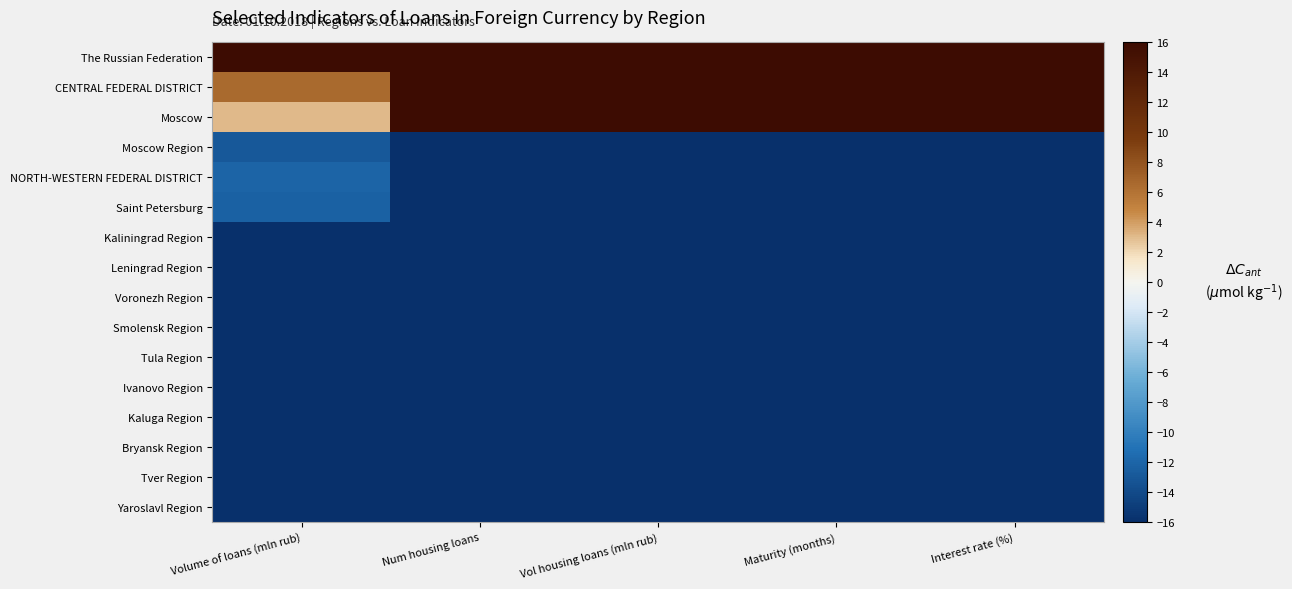

At how many categories does at least one series exceed 1?

5